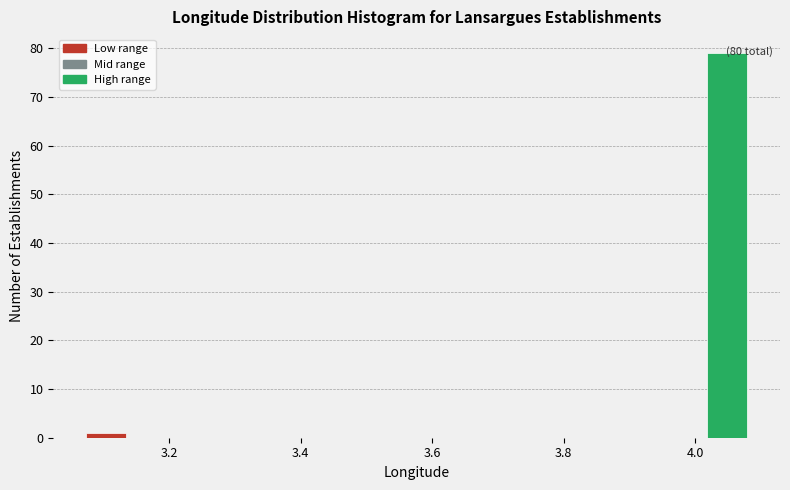

Around what value on the x-axis is the tallest bar? Give the approximate position of its centre, as read against the axis.

4.04